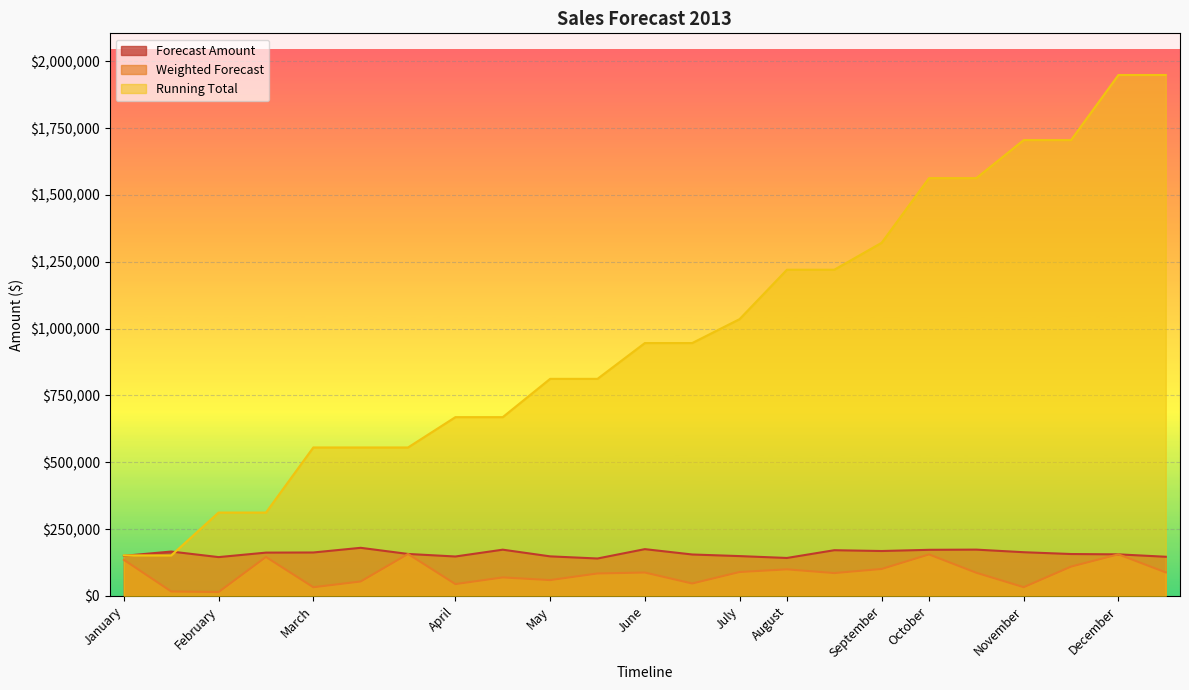

Reading left to right, list all the values displayed in this chart.

Forecast Amount: 150000	166000	145200	162000	162500	180000	157000	147500	173000	148000	140000	175000	155000	149000	142000	171000	168000	172500	173200	163500	156750	155500	146500
Weighted Forecast: 135000	16600	14520	145800	32500	54000	157000	44250	69200	59200	84000	87500	46500	89400	99400	85500	100800	155250	86600	32700	109725	155500	87900
Running Total: 151600	151600	311920	311920	555420	555420	555420	668870	668870	812070	812070	946070	946070	1035470	1220370	1220370	1321170	1563020	1563020	1705445	1705445	1948845	1948845